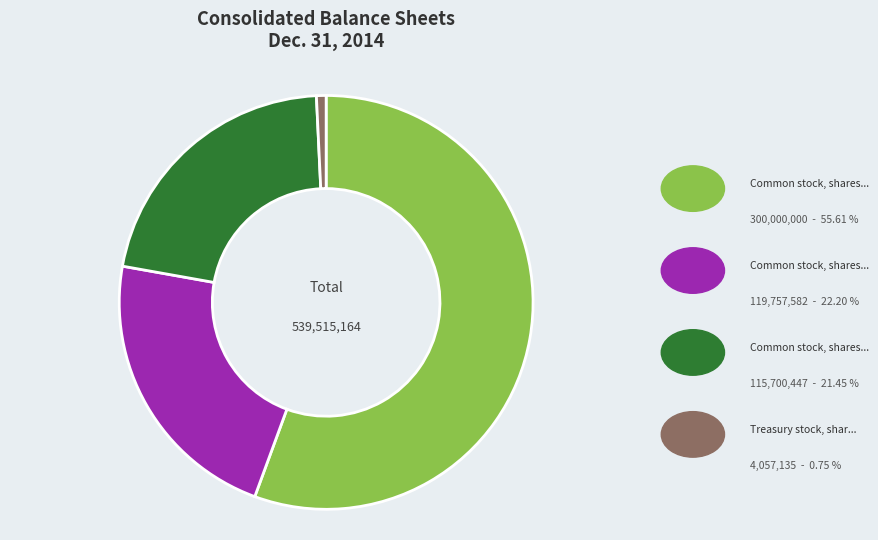

Is there a majority slice in this chart?

Yes